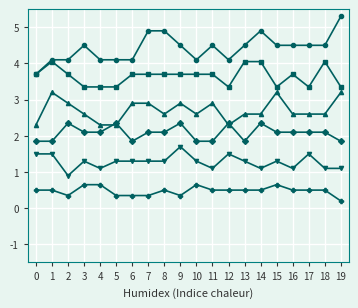

At which category does the chart reach its minimum across all series?

19